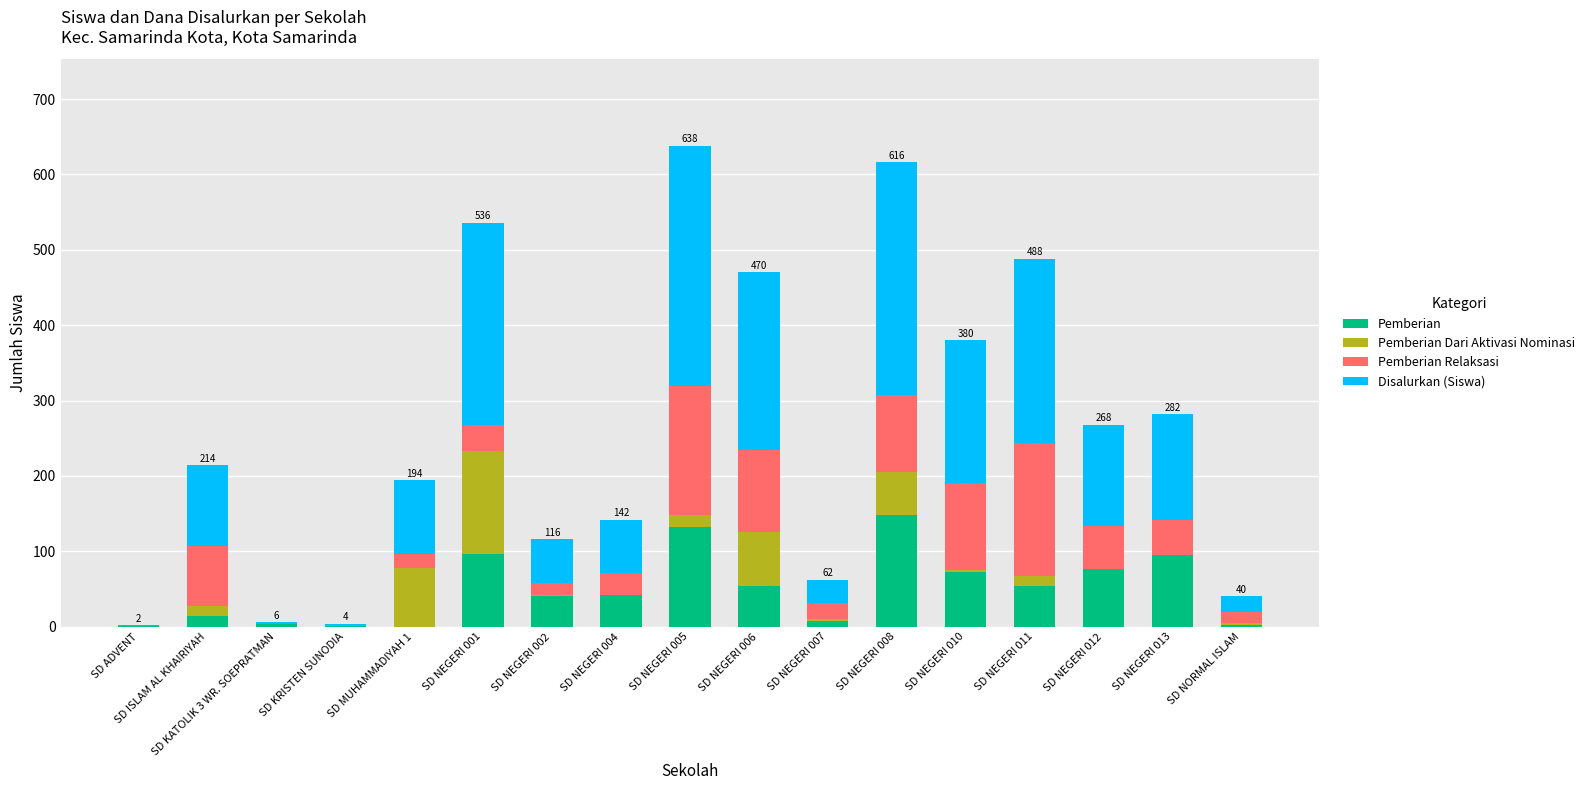

What is the highest value of the Pemberian series?

148